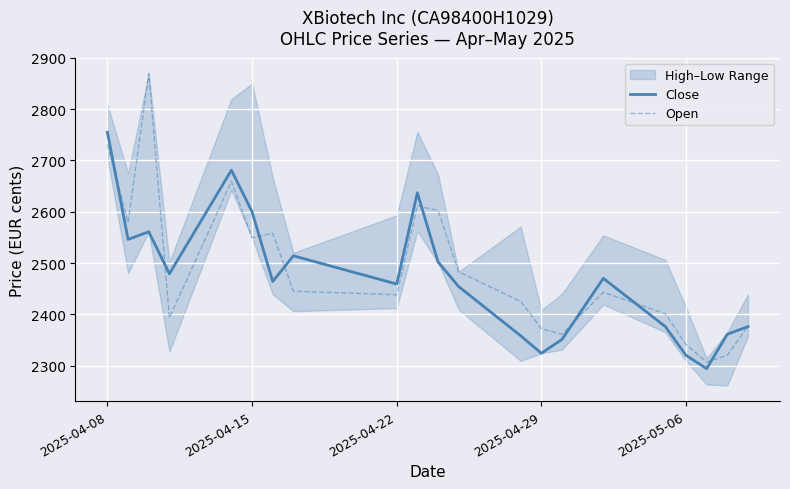

In Open, how many points are lower than both neighbors (excluding endpoints)?

6